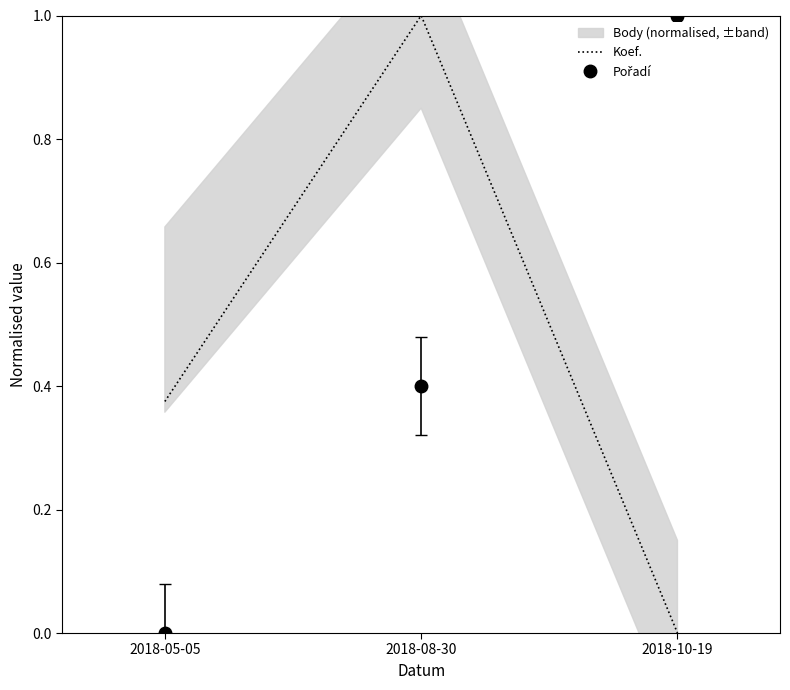

Reading left to right, list all the values displayed in this chart.

Koef.: 2018-05-05=0.4	2018-08-30=1.0	2018-10-19=0.0
Pořadí: 2018-05-05=0.0	2018-08-30=0.4	2018-10-19=1.0